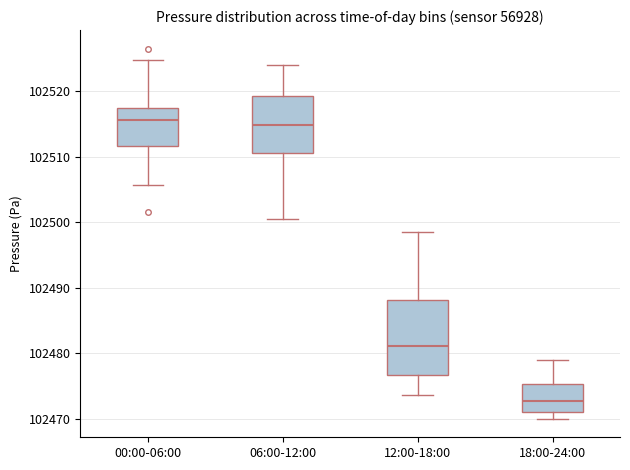

Where is the upper edge of the box for 18:00-24:00 on the y-axis? The values are not printed on the chart, so give them approximately, as read against the axis.

102475